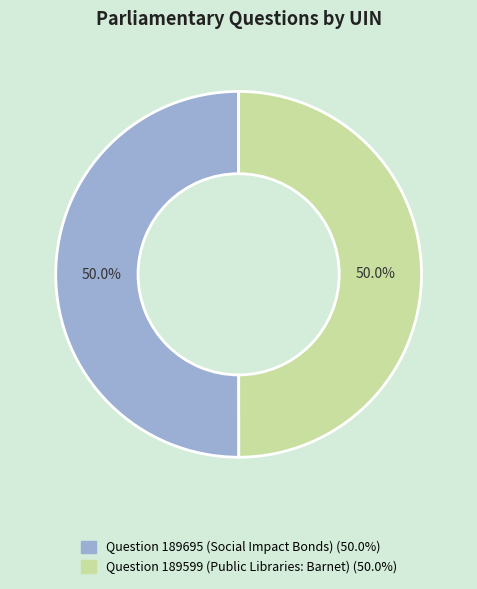

Combined, do Question 189599 (Public Libraries: Barnet) and Question 189695 (Social Impact Bonds) account for over 50%?

Yes